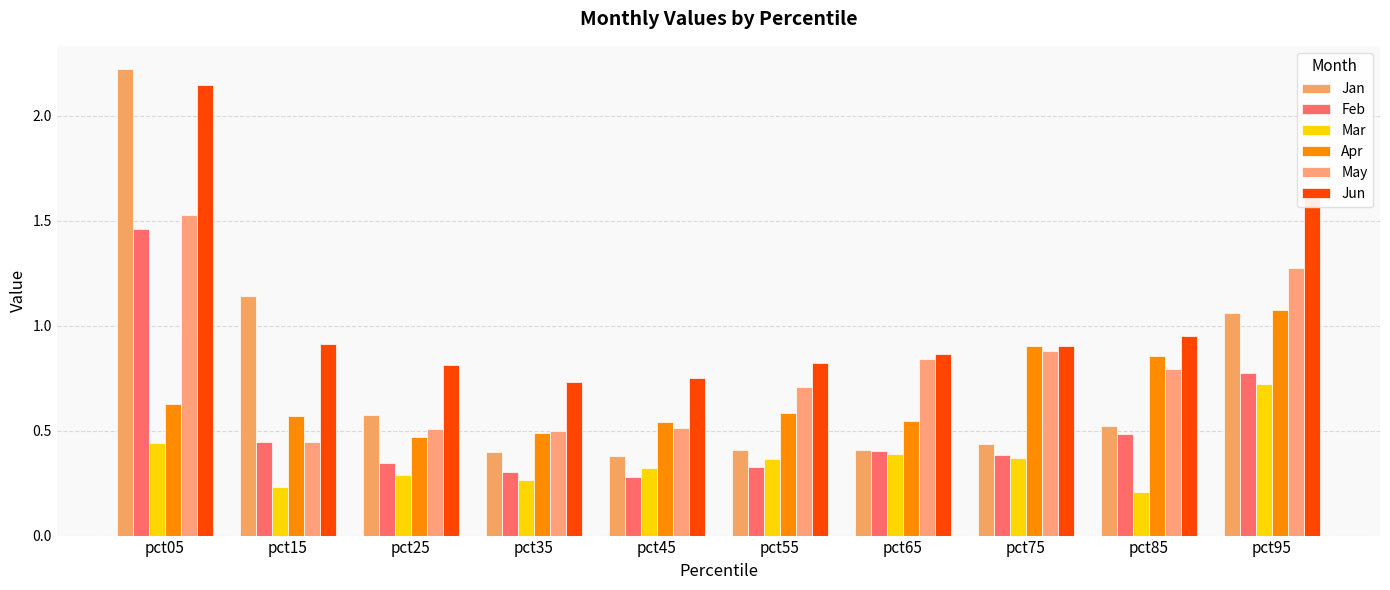

At which category is the sum across all series the highest?

pct05